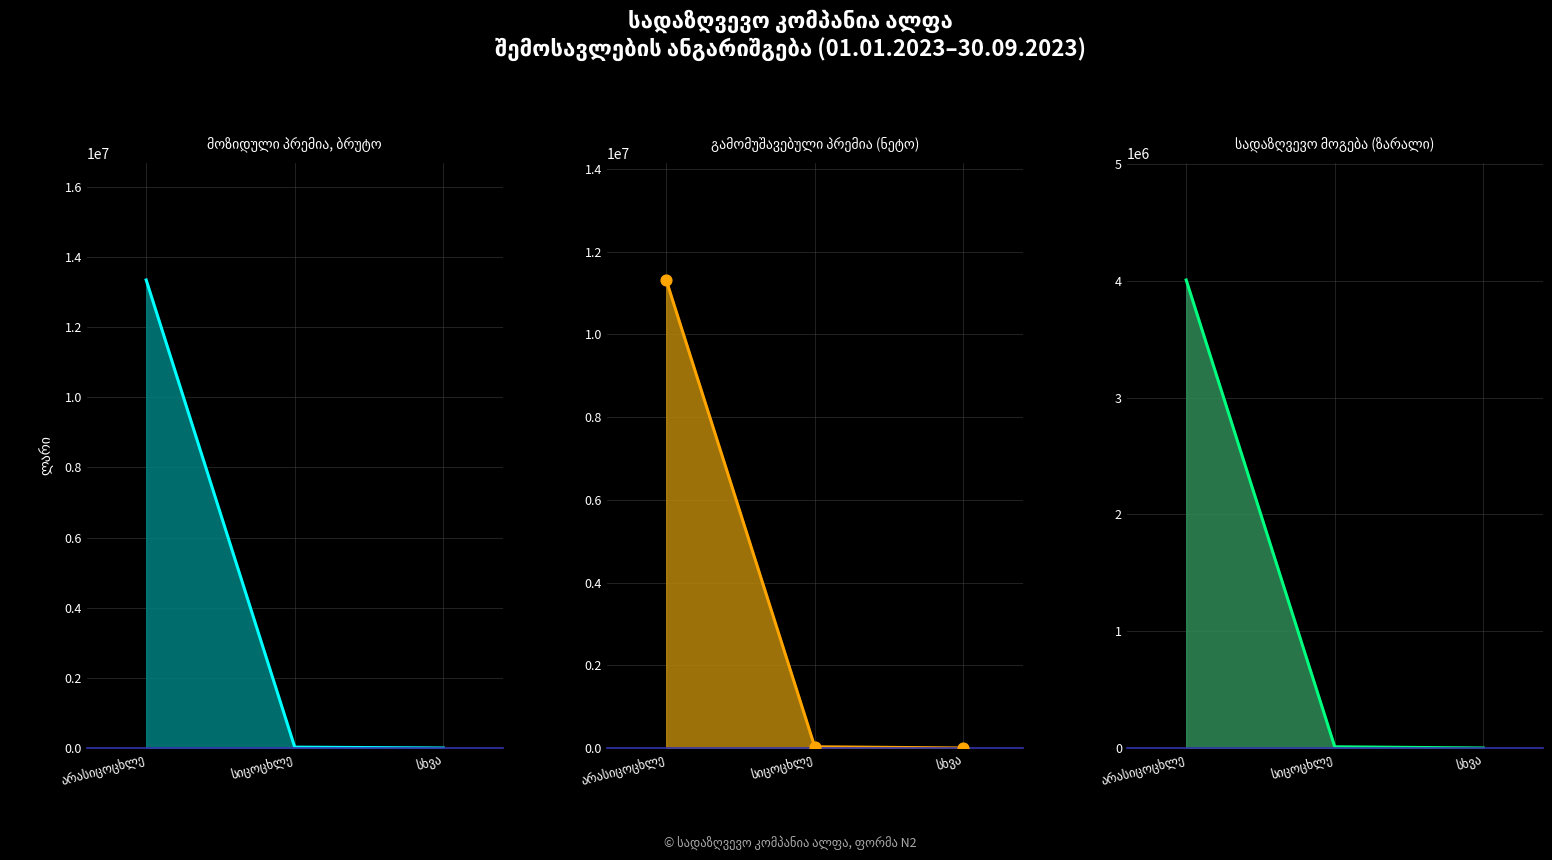

Which series has the widest spread of Y values?

მოზიდული პრემია, ბრუტო